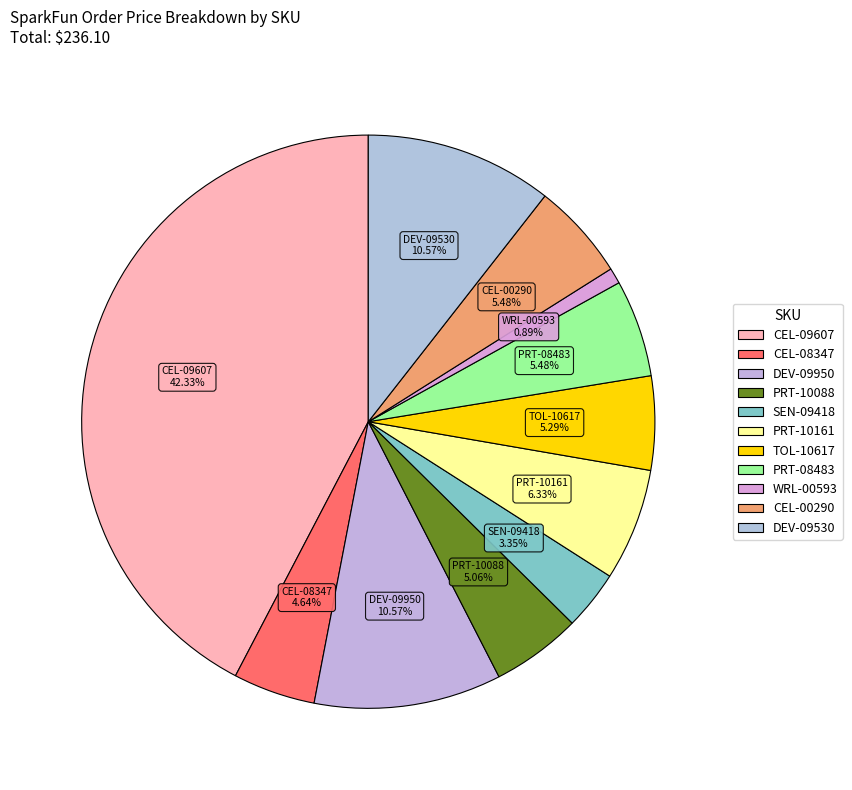

How many slices are in this pie chart?

11